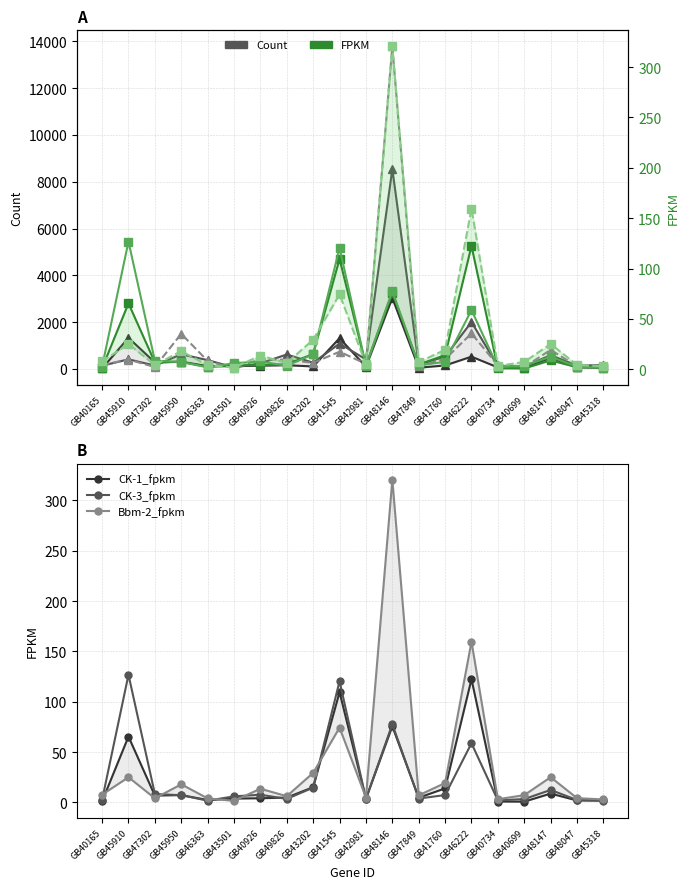

What is the difference between the highest and lowest values at GB47302?

273.9